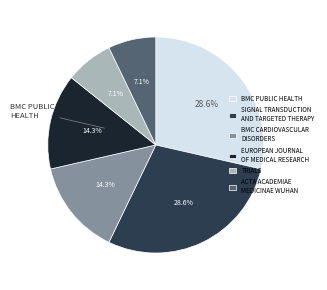

Is there a majority slice in this chart?

No